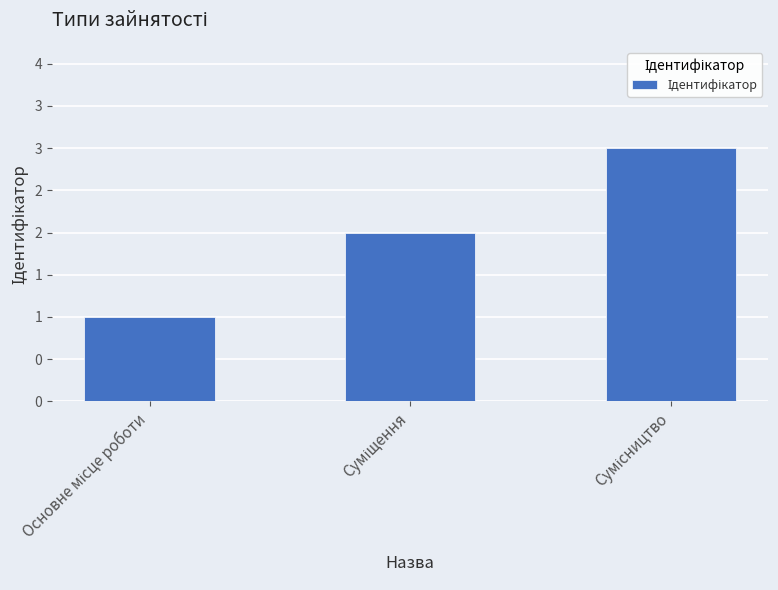

Are the bars grouped side by side (vs. stacked)?

No